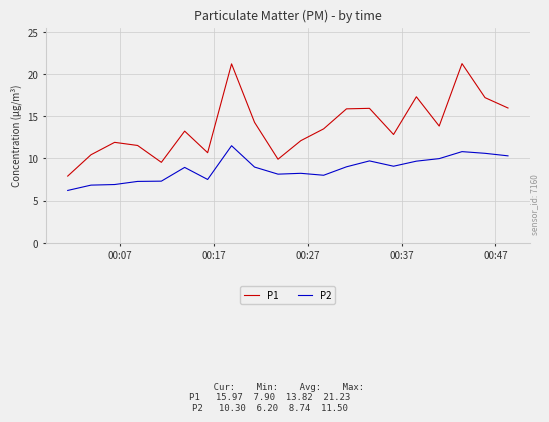

How many interior local valleys does the P1 series have?

5